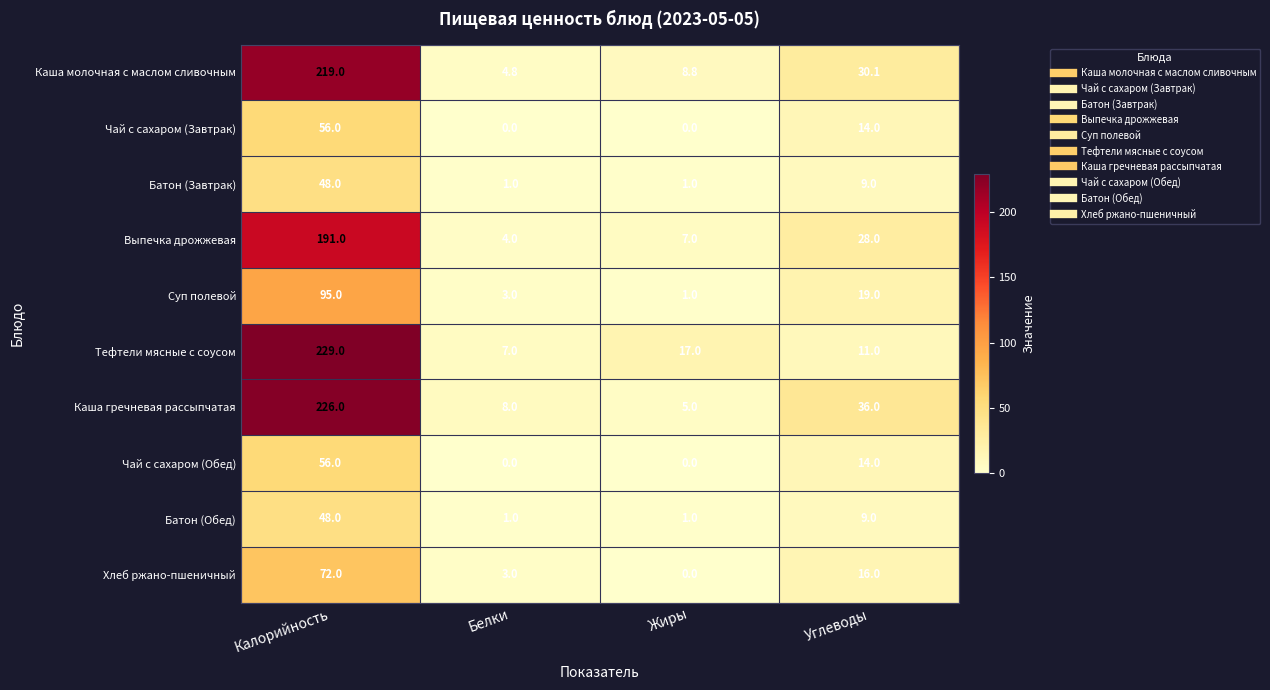

How many series are shown in this chart?

10